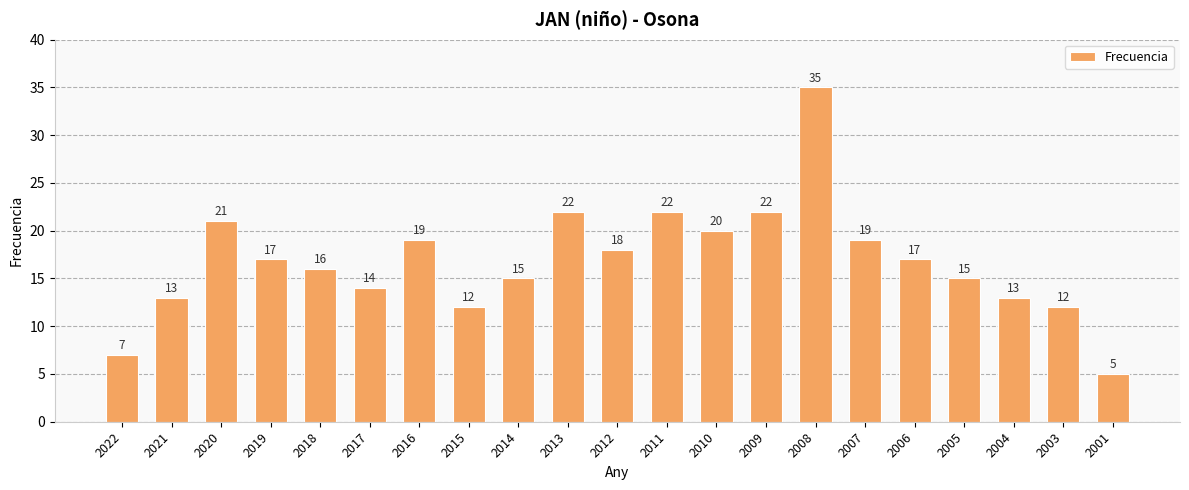

The value at 2018 is 6. True or false?

False